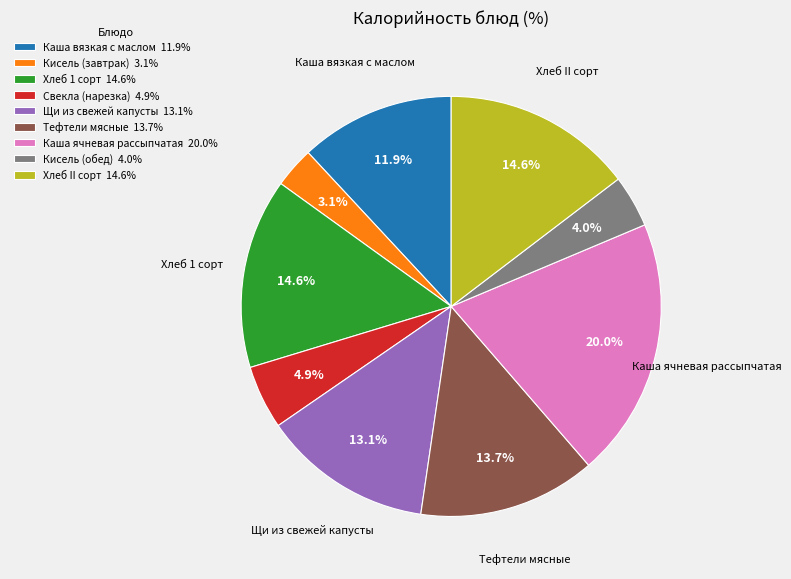

True or false: Кисель (завтрак) accounts for 9% of the total.

False